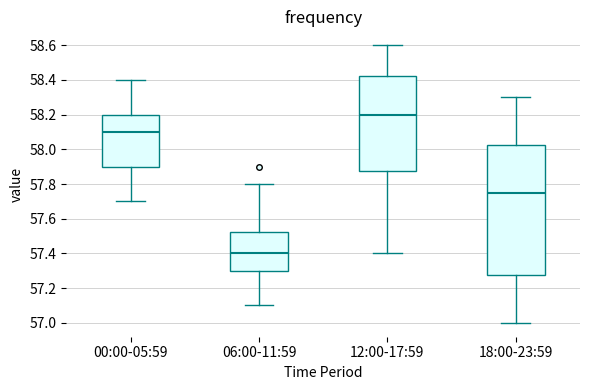

Reading left to right, read every box against the y-axis: the position of its median line, the range the box covers, and the ends of its whiskers. The values are not printed on the chart, so give them approximately, as read against the axis.

00:00-05:59: median 58.10, box 57.90 to 58.20, whiskers 57.70 to 58.40
06:00-11:59: median 57.40, box 57.30 to 57.52, whiskers 57.10 to 57.80
12:00-17:59: median 58.20, box 57.88 to 58.42, whiskers 57.40 to 58.60
18:00-23:59: median 57.76, box 57.28 to 58.02, whiskers 57.00 to 58.30